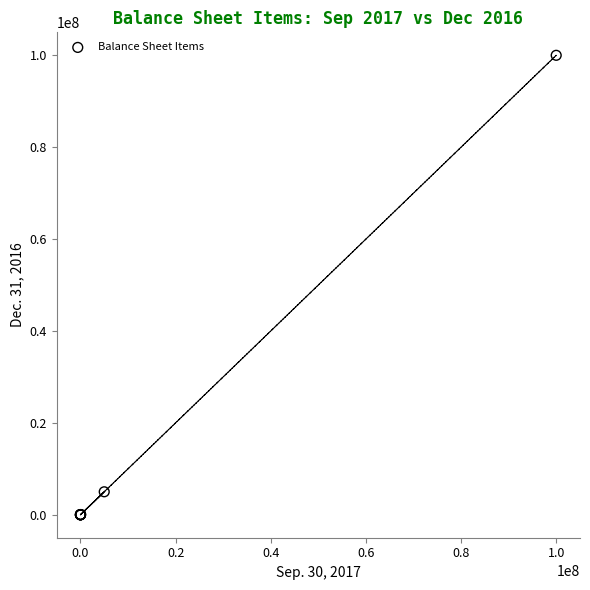

What Y value in the scatter plot is closest to 50000000?

5000000.0